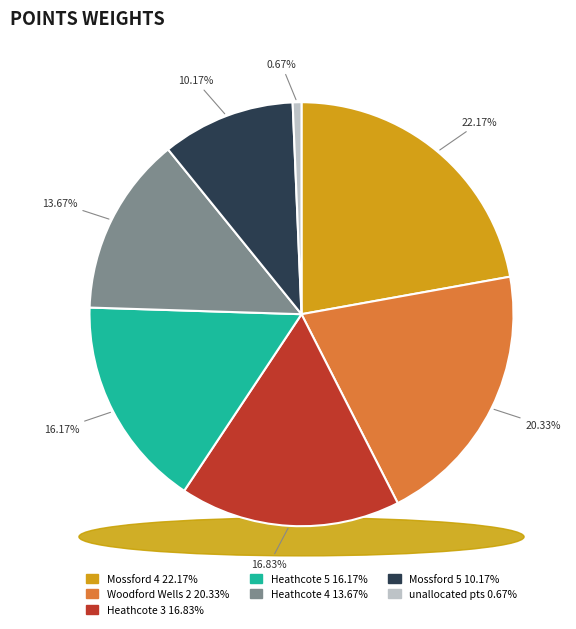

How many slices are in this pie chart?

7